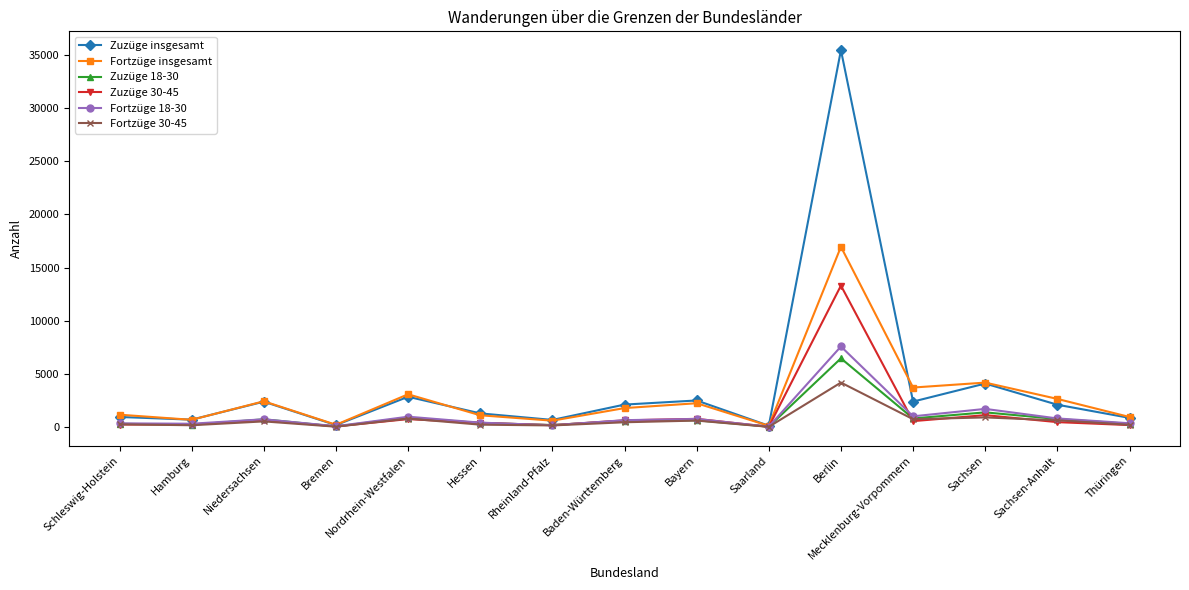

How many values in the Fortzüge 30-45 series are below 458?

7